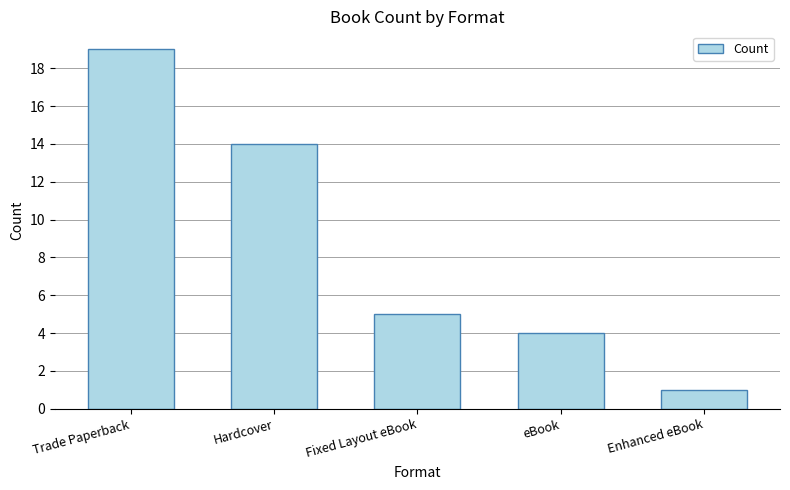

Approximately how many times larger is the value at eBook compared to Enhanced eBook?

4.0